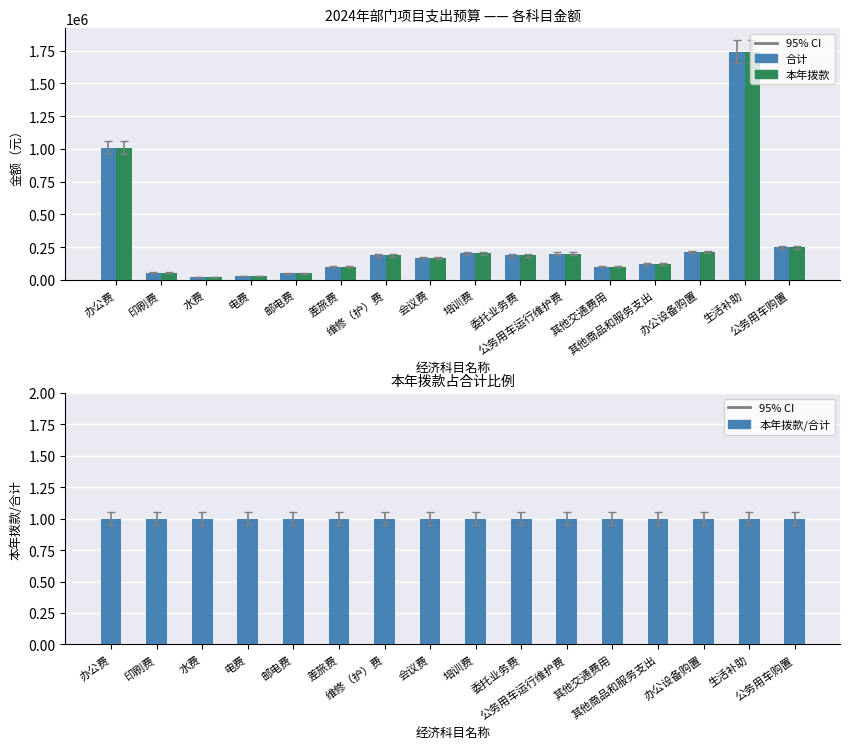

How many bars are there in total?

48